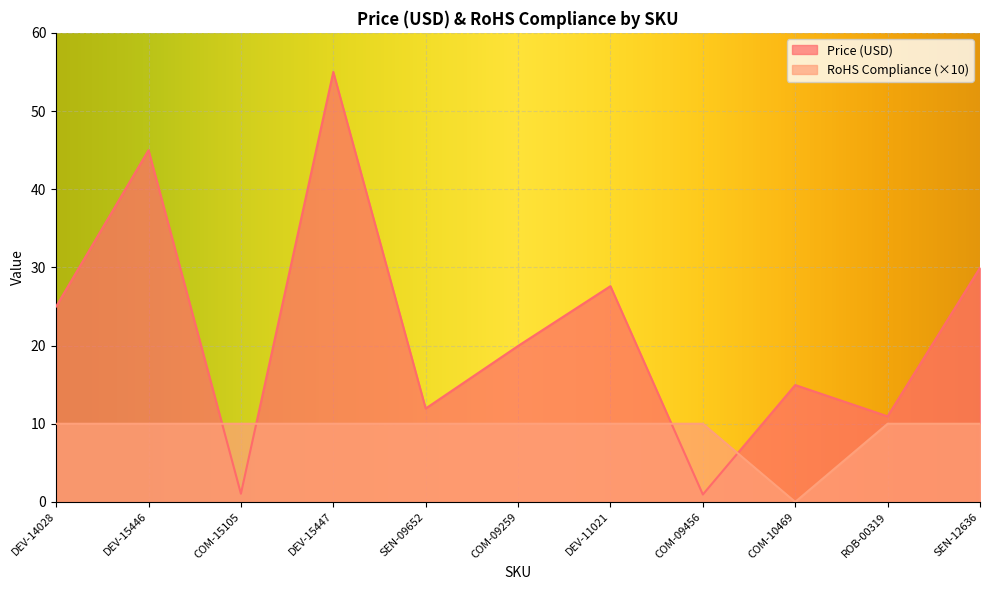

At which category does RoHS Compliance reach its first local valley?

COM-10469